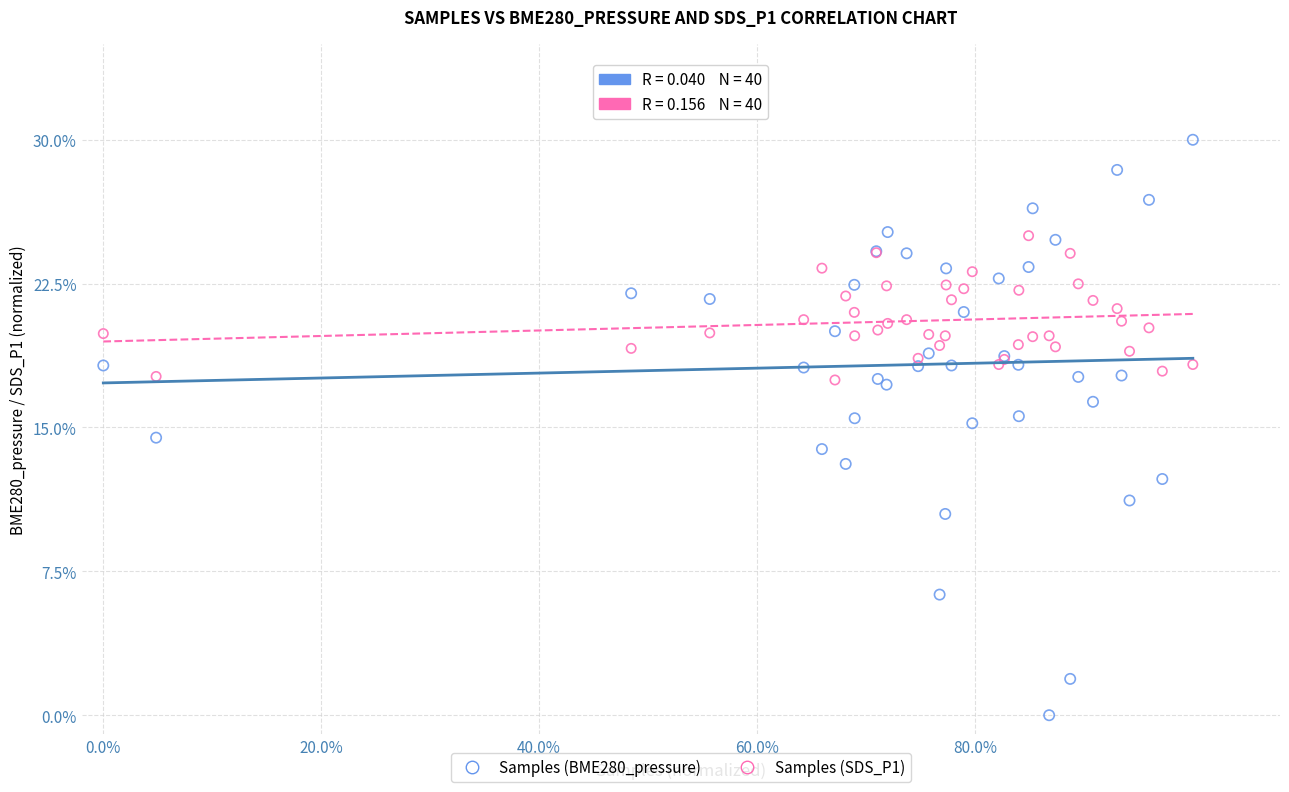

Which series reaches the maximum Y coordinate?

Samples (BME280_pressure)